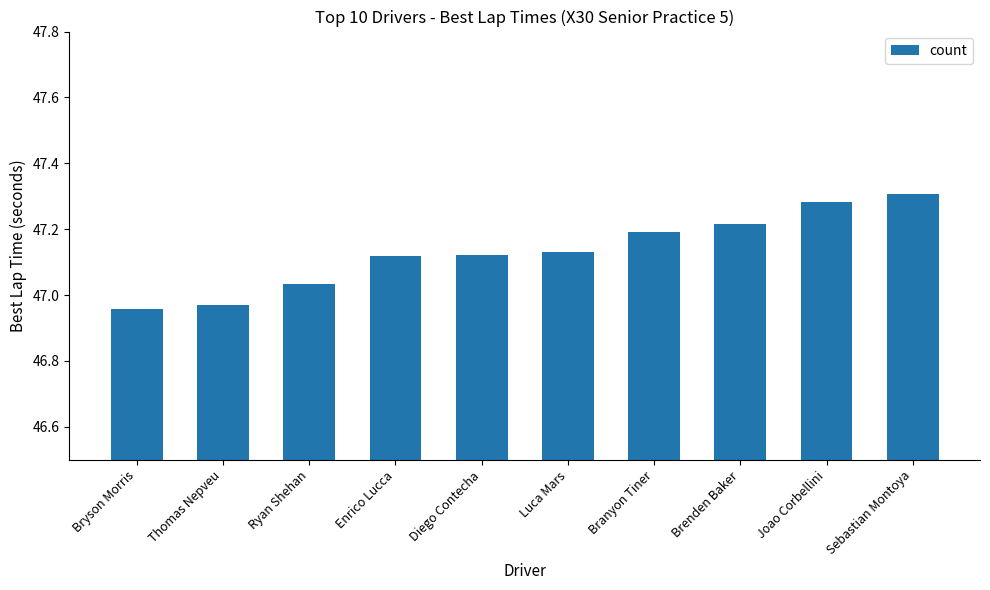

Between Joao Corbellini and Ryan Shehan, which is larger?

Joao Corbellini